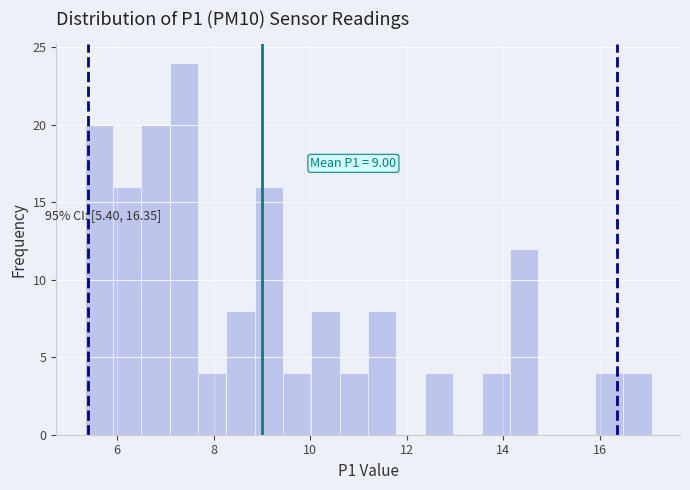

Around what value on the x-axis is the tallest bar? Give the approximate position of its centre, as read against the axis.

7.4